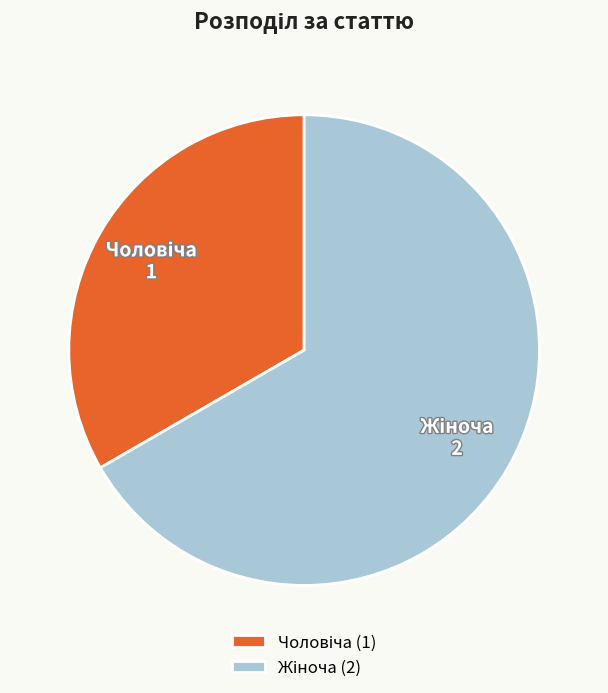

Does any single category account for the majority?

Yes